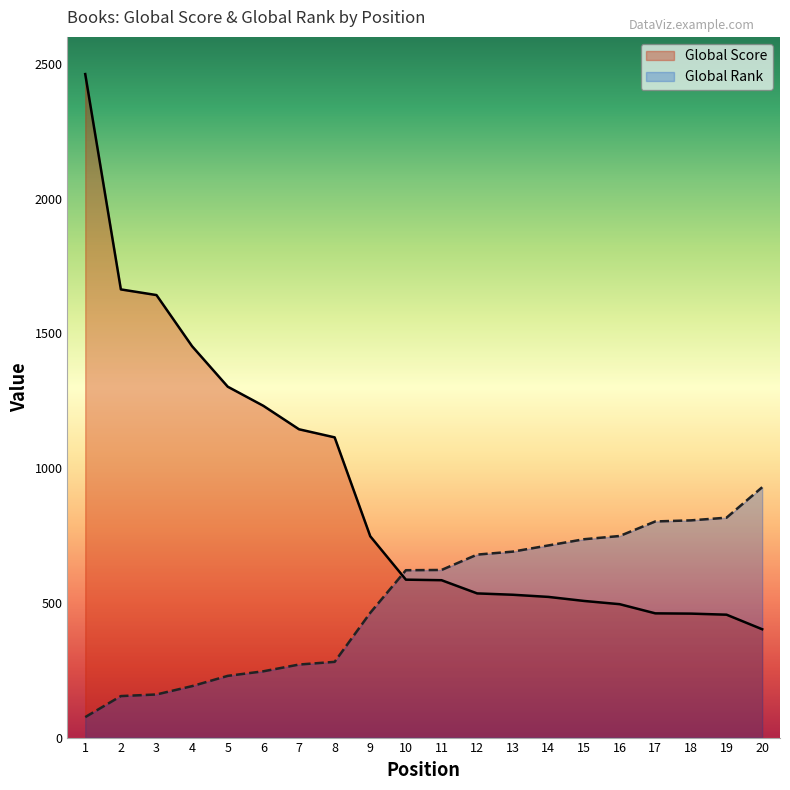

Between 11 and 3, which is larger?

3